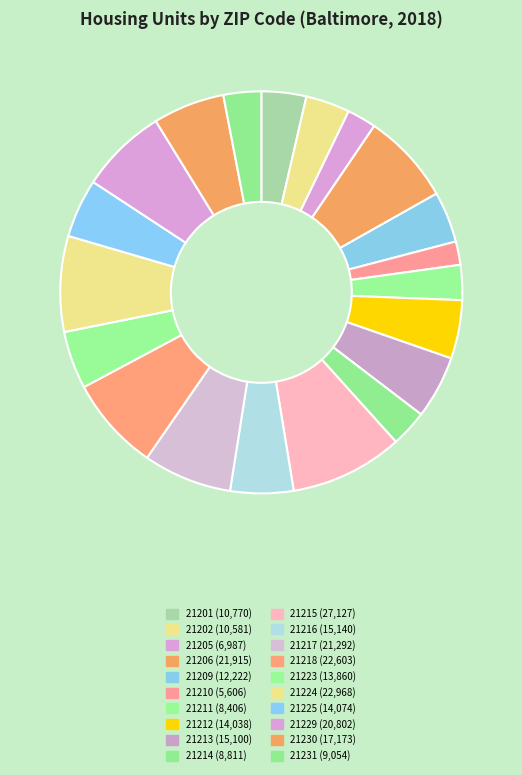

How many segments does this pie chart have?

20